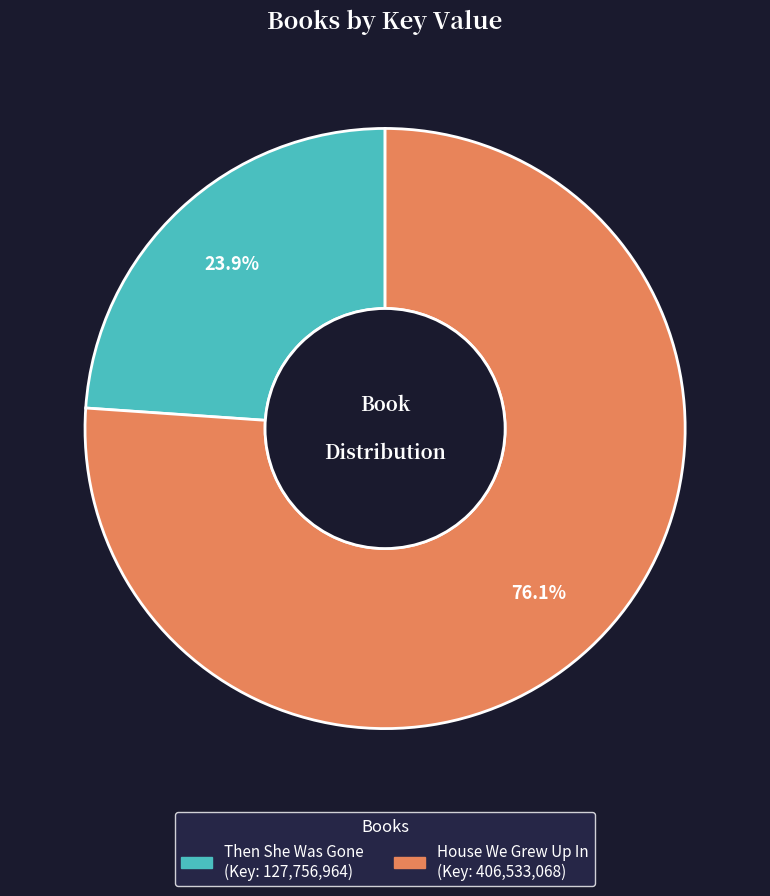

The Then She Was Gone slice represents 24% of the pie. True or false?

True